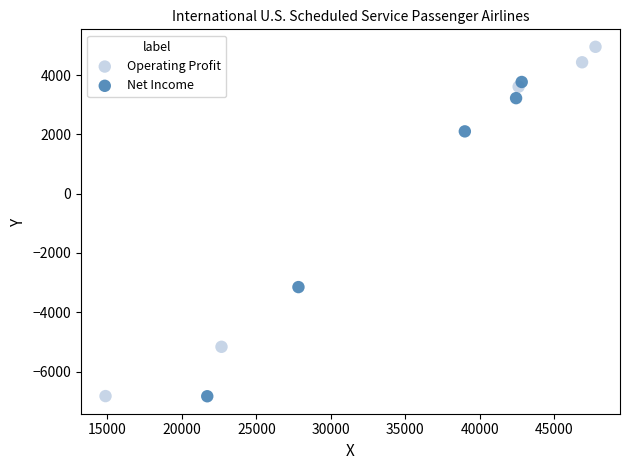

Which series contains the highest Y value?

Operating Profit